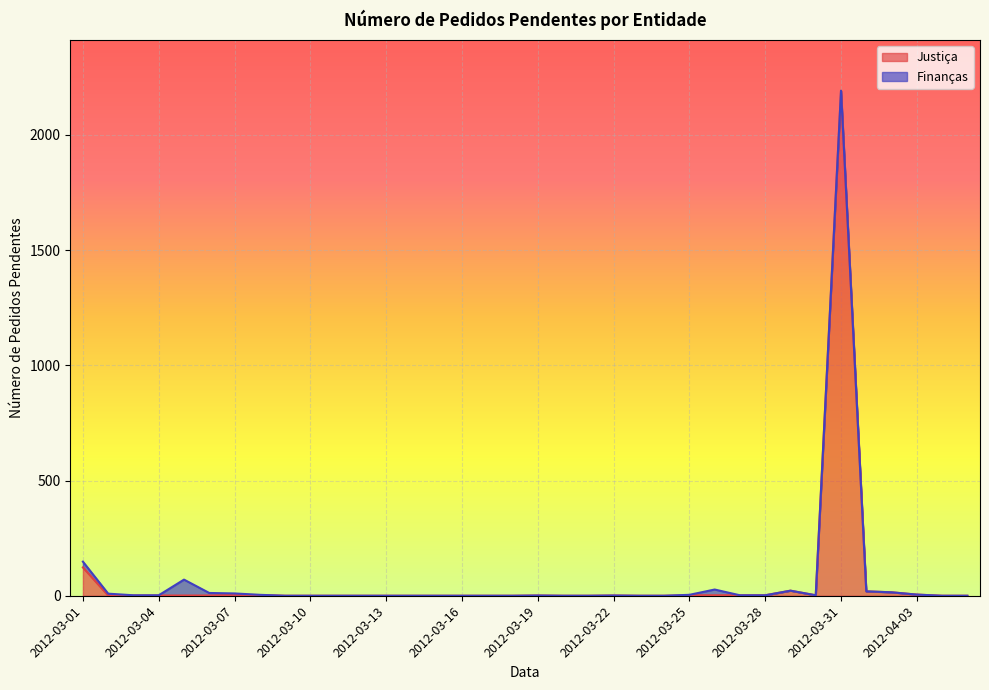

Which category has the lowest value across all series?

2012-03-09